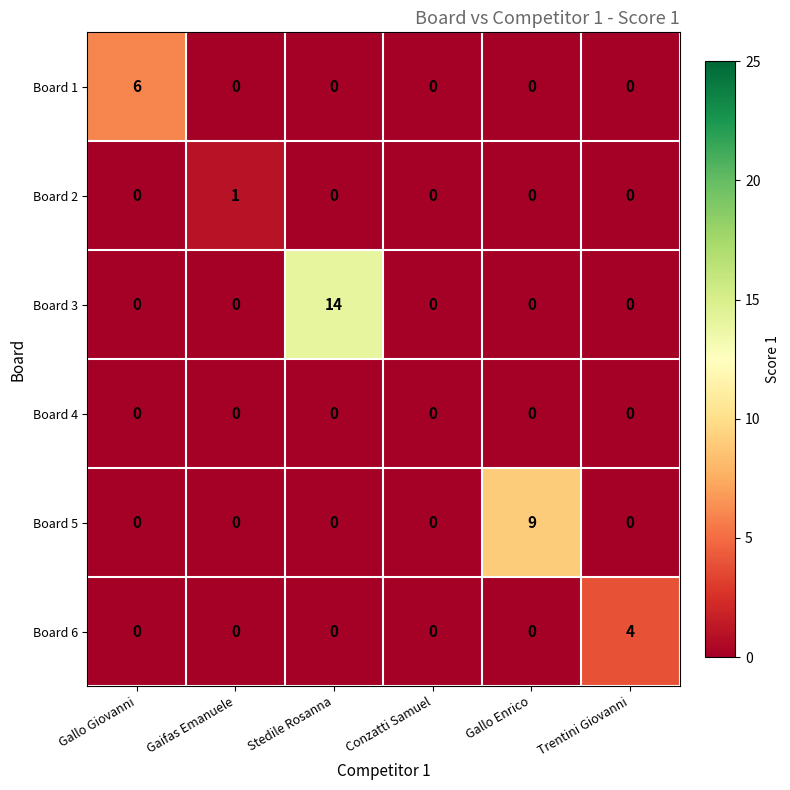

Which category has the highest value in the Board 6 series?

Trentini Giovanni